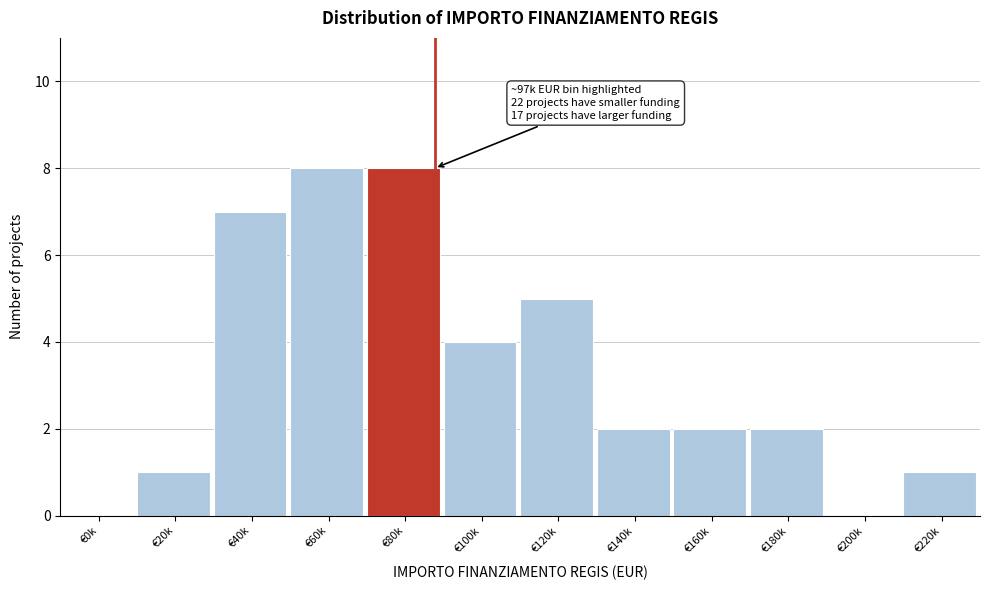

Reading left to right, what are all the values shown in this chart?

€0k=0	€20k=1	€40k=7	€60k=8	€80k=8	€100k=4	€120k=5	€140k=2	€160k=2	€180k=2	€200k=0	€220k=1